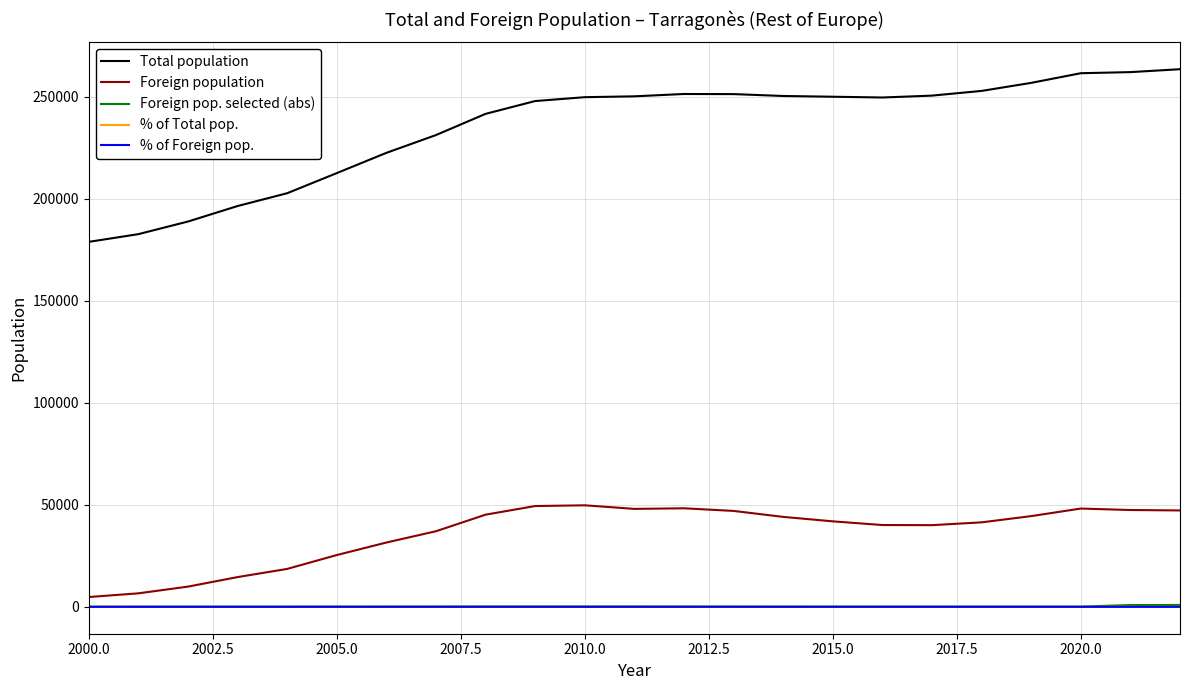

True or false: % of Total pop. has more than 1 points higher than both neighbors.

True